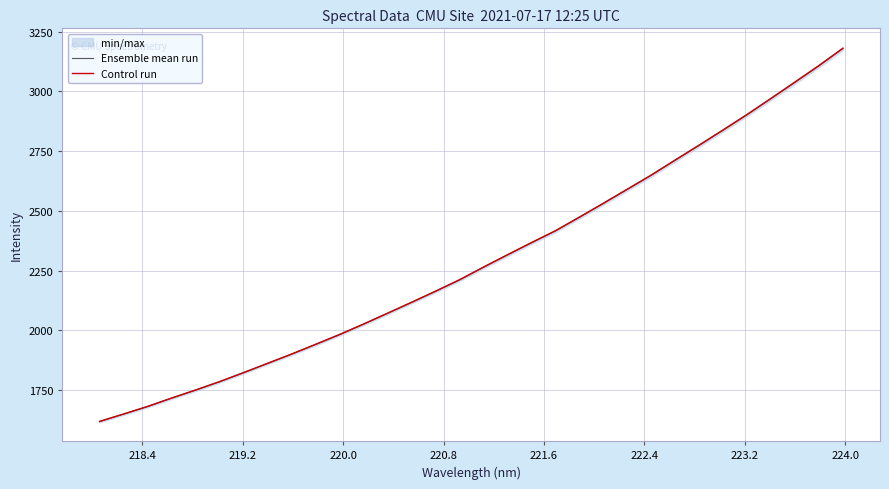

Which series has the largest total across all categories?

Control run